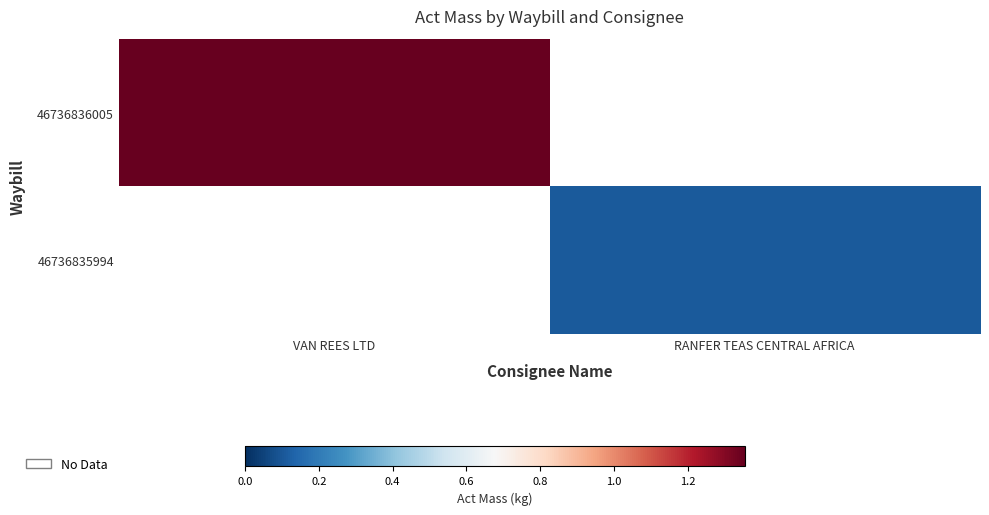

Which label corresponds to the largest value in the chart?

VAN REES LTD